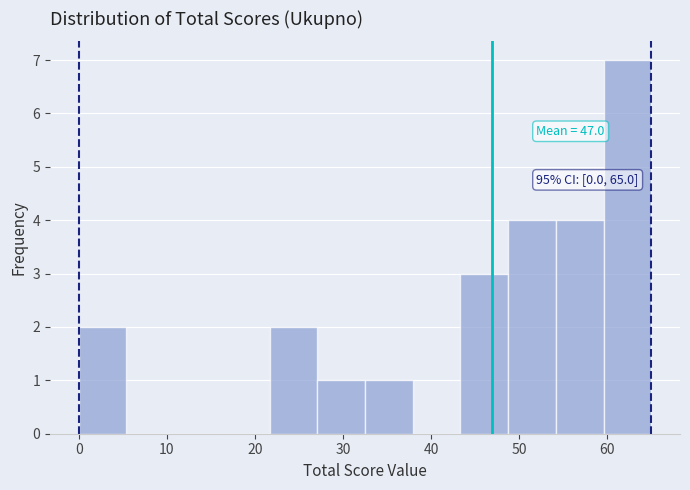

Over which range of the x-axis is the bar tallest?

60 to 65